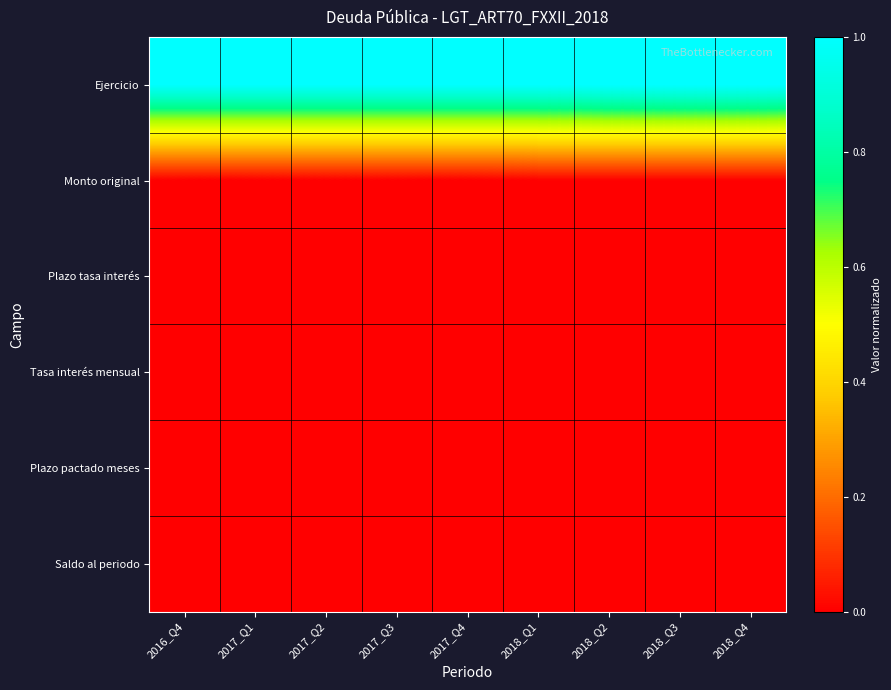

Reading left to right, extract all data points from this chart.

Ejercicio: 2016_Q4=1.0	2017_Q1=1.0	2017_Q2=1.0	2017_Q3=1.0	2017_Q4=1.0	2018_Q1=1.0	2018_Q2=1.0	2018_Q3=1.0	2018_Q4=1.0
Monto original: 2016_Q4=0.0	2017_Q1=0.0	2017_Q2=0.0	2017_Q3=0.0	2017_Q4=0.0	2018_Q1=0.0	2018_Q2=0.0	2018_Q3=0.0	2018_Q4=0.0
Plazo tasa interés: 2016_Q4=0.0	2017_Q1=0.0	2017_Q2=0.0	2017_Q3=0.0	2017_Q4=0.0	2018_Q1=0.0	2018_Q2=0.0	2018_Q3=0.0	2018_Q4=0.0
Tasa interés mensual: 2016_Q4=0.0	2017_Q1=0.0	2017_Q2=0.0	2017_Q3=0.0	2017_Q4=0.0	2018_Q1=0.0	2018_Q2=0.0	2018_Q3=0.0	2018_Q4=0.0
Plazo pactado meses: 2016_Q4=0.0	2017_Q1=0.0	2017_Q2=0.0	2017_Q3=0.0	2017_Q4=0.0	2018_Q1=0.0	2018_Q2=0.0	2018_Q3=0.0	2018_Q4=0.0
Saldo al periodo: 2016_Q4=0.0	2017_Q1=0.0	2017_Q2=0.0	2017_Q3=0.0	2017_Q4=0.0	2018_Q1=0.0	2018_Q2=0.0	2018_Q3=0.0	2018_Q4=0.0